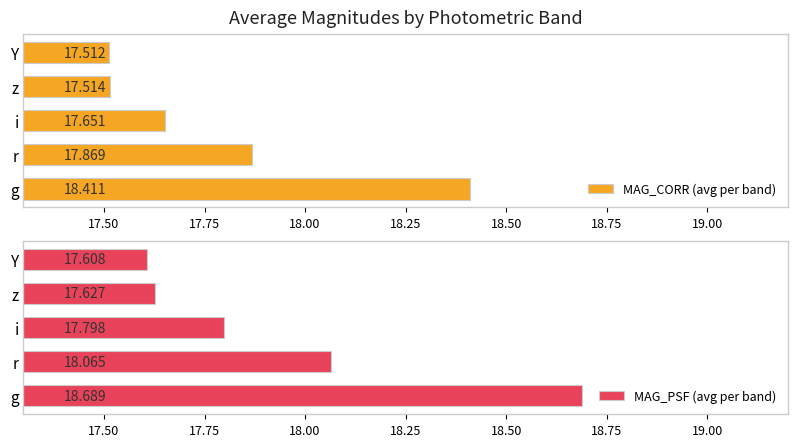

Which series has the largest total across all categories?

MAG_PSF (avg per band)